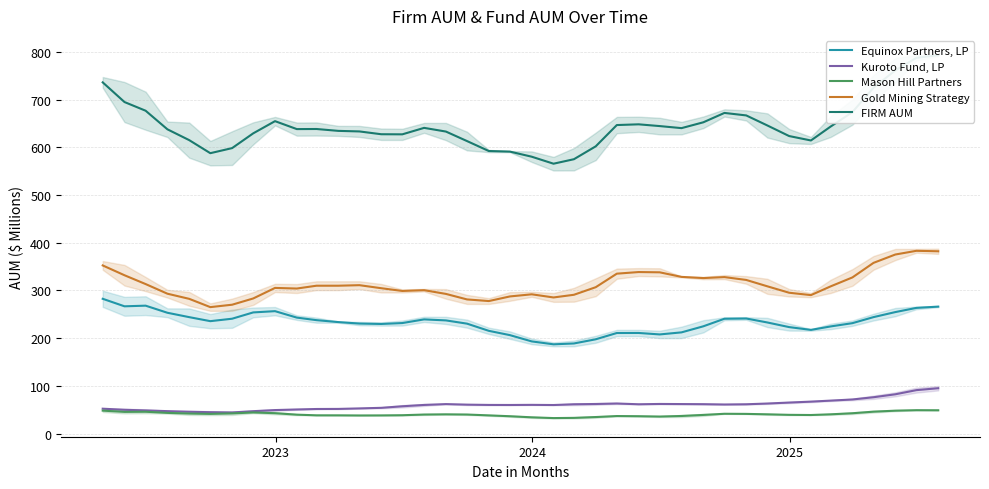

True or false: Gold Mining Strategy and Kuroto Fund, LP cross at least once.

False